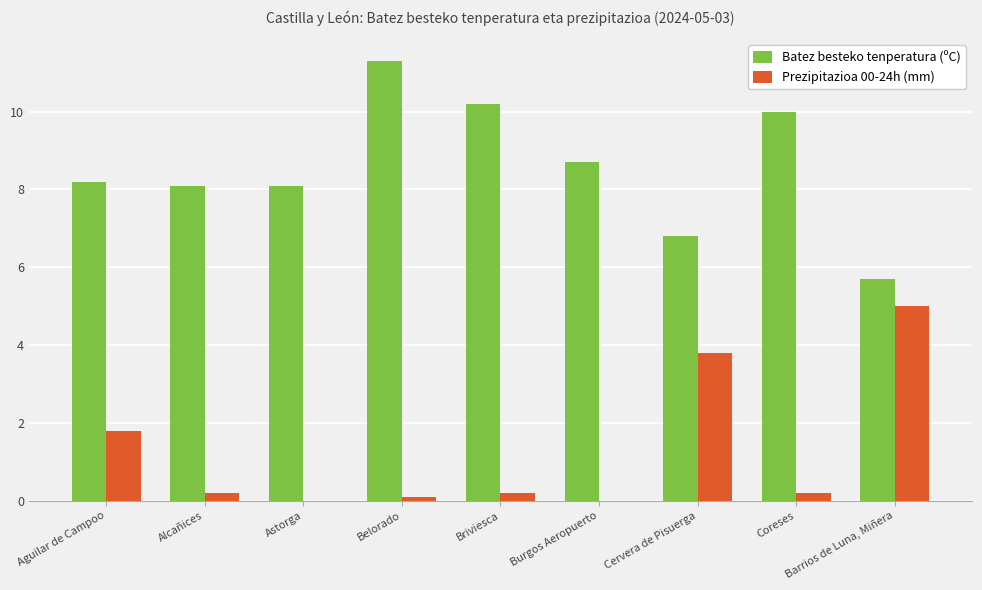

What is the sum of all Prezipitazioa 00-24h (mm) values?

11.3